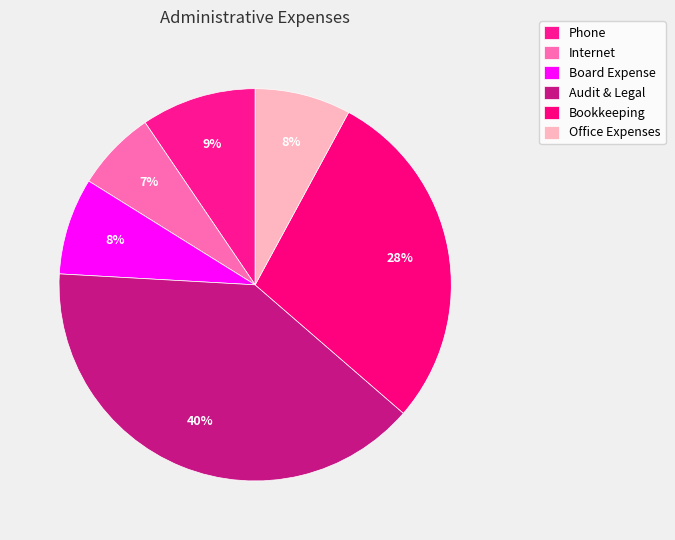

The Internet slice represents 7% of the pie. True or false?

True